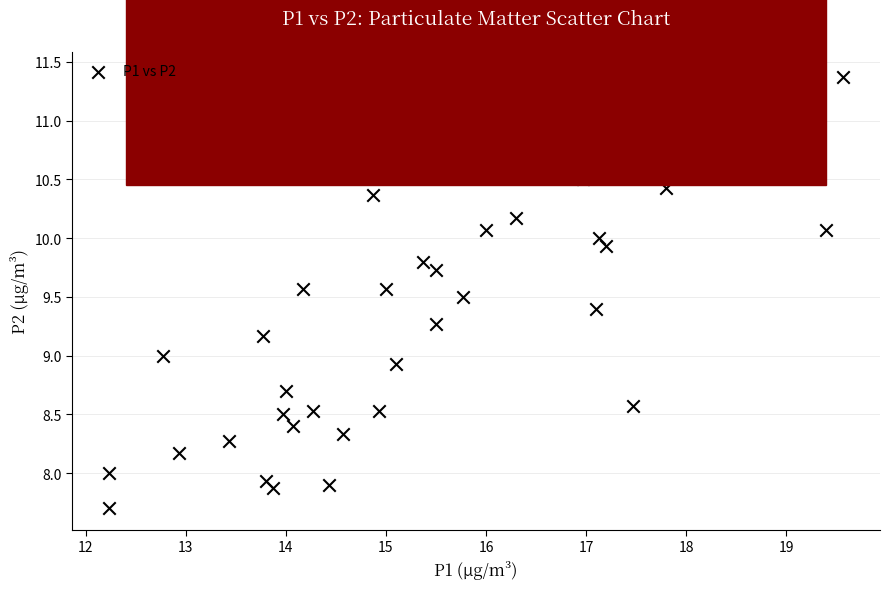

What is the range of X values (max minus min)?

7.3